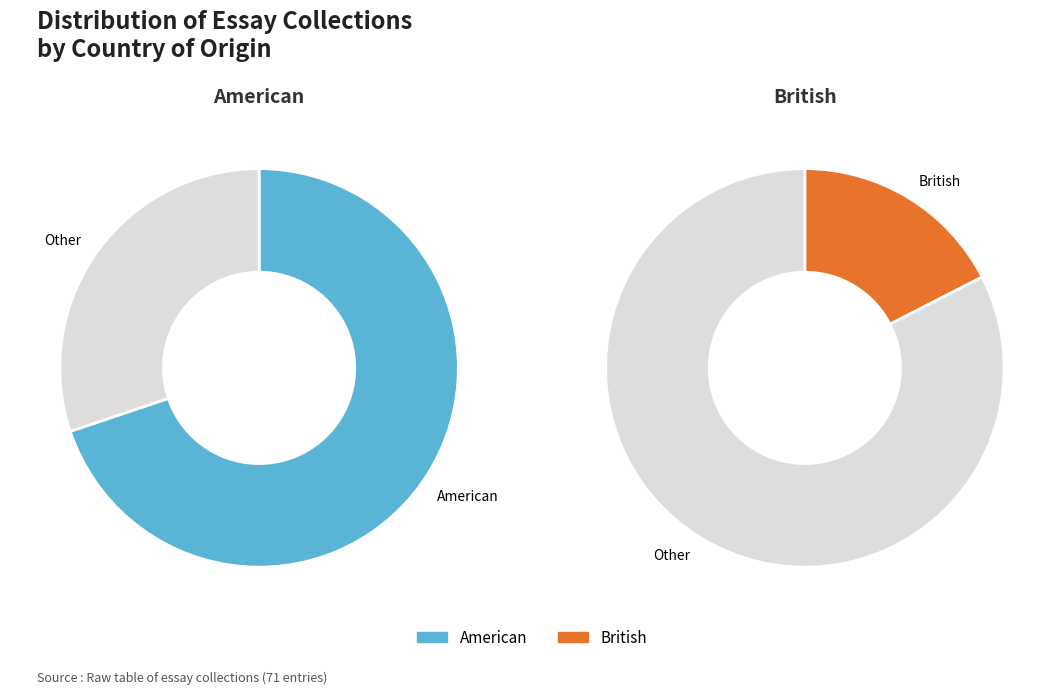

Is it true that British is 10% of the pie?

False